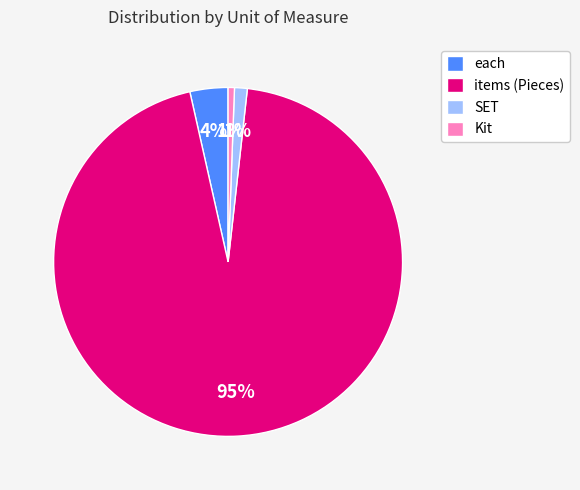

How many segments does this pie chart have?

4